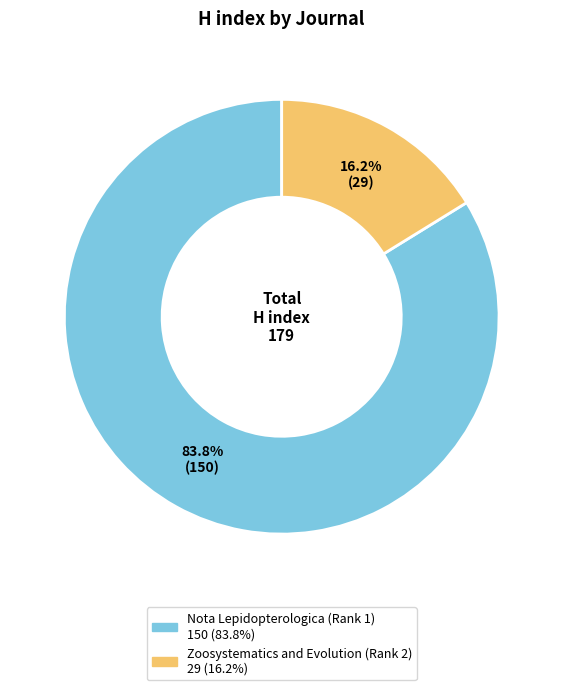

What is the ratio of the value at Zoosystematics and Evolution (Rank 2) to the value at Nota Lepidopterologica (Rank 1)?

0.2